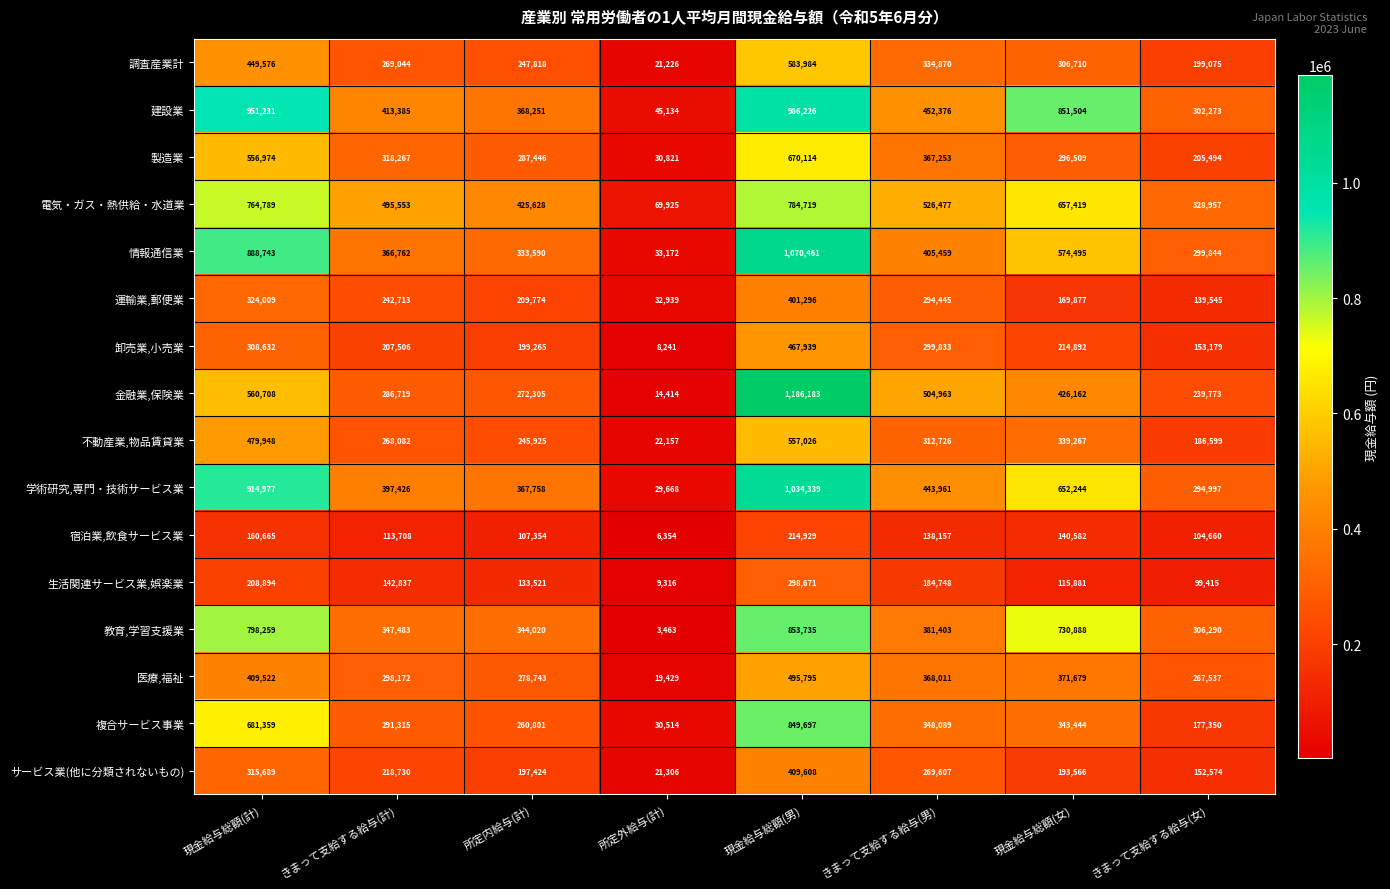

What is the difference between the second highest and second lowest values in the 教育,学習支援業 series?

491969